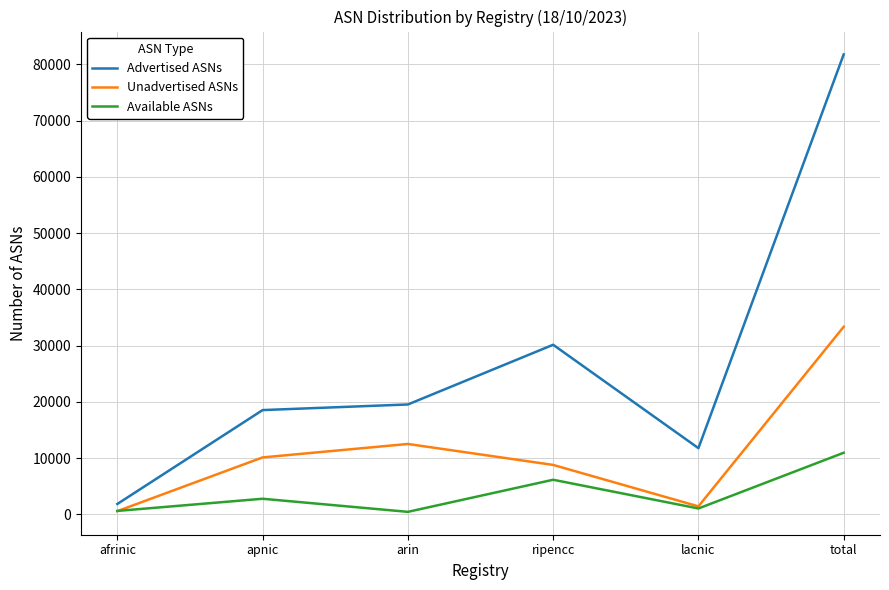

Is it true that Unadvertised ASNs equals 10105 at apnic?

True